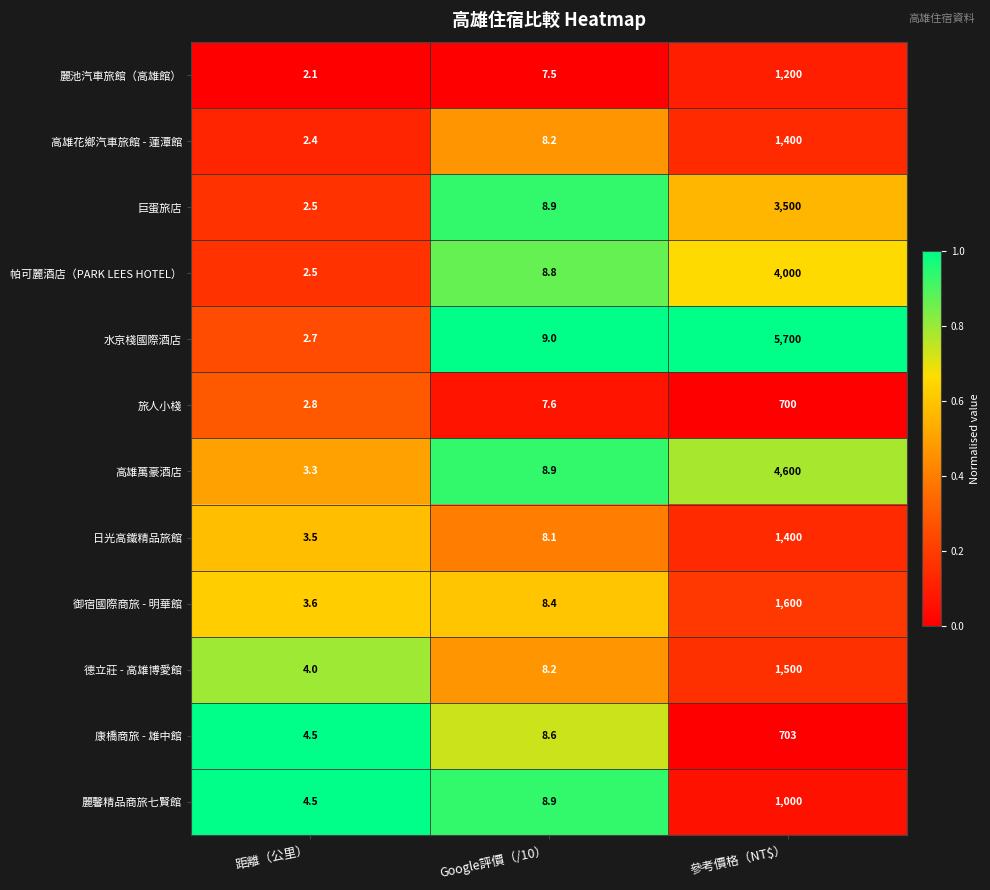

Is it true that 巨蛋旅店 equals 2.5 at 距離（公里）?

True